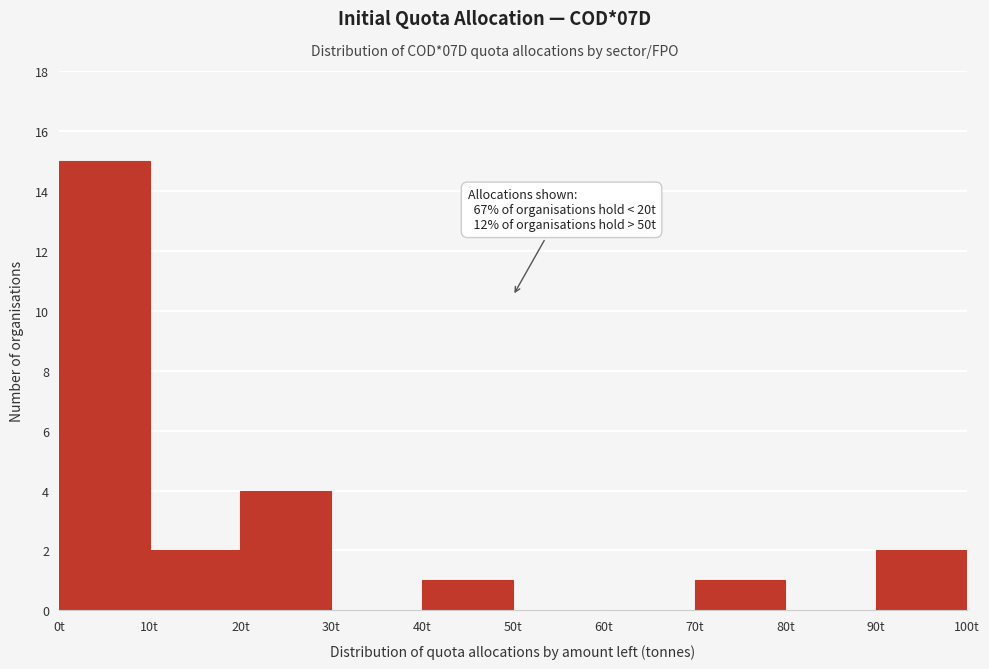

Over which range of the x-axis is the bar tallest?

0 to 10